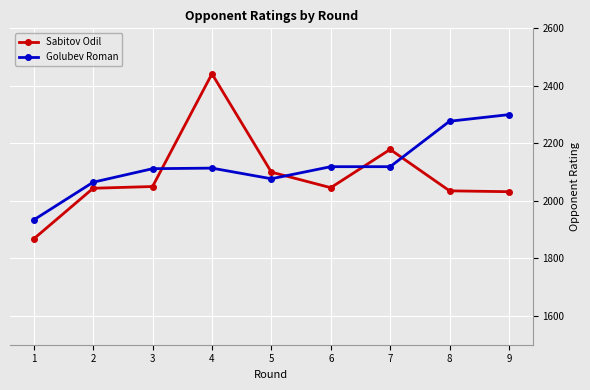

Rank the series by their average value, from lowest to highest.

Sabitov Odil, Golubev Roman